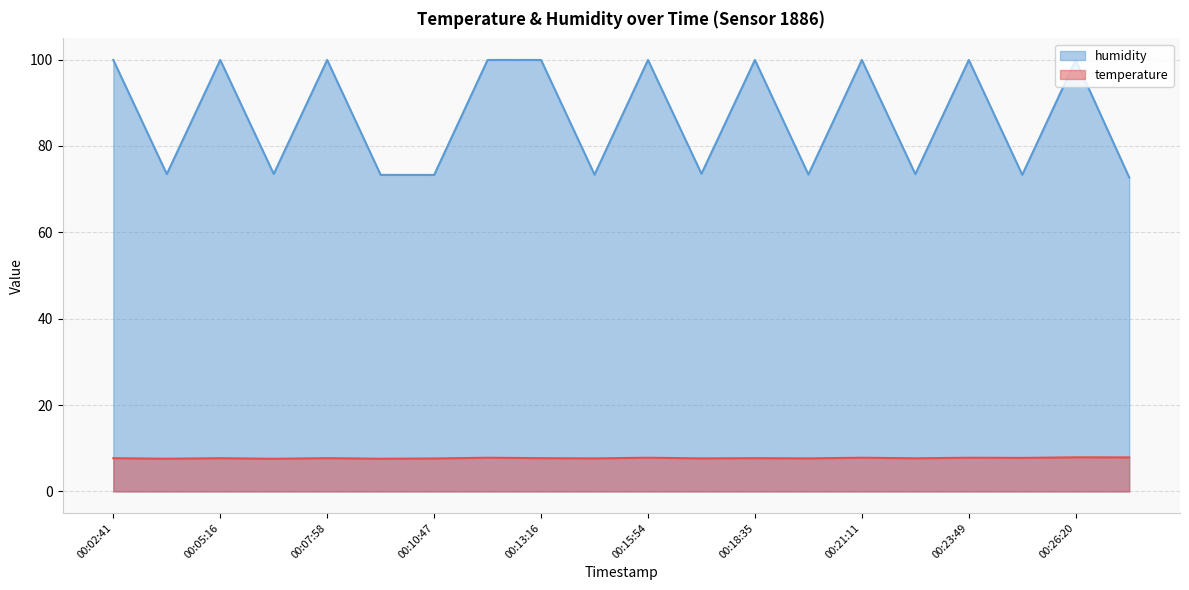

List the series in order of their overall mean, highest first.

humidity, temperature